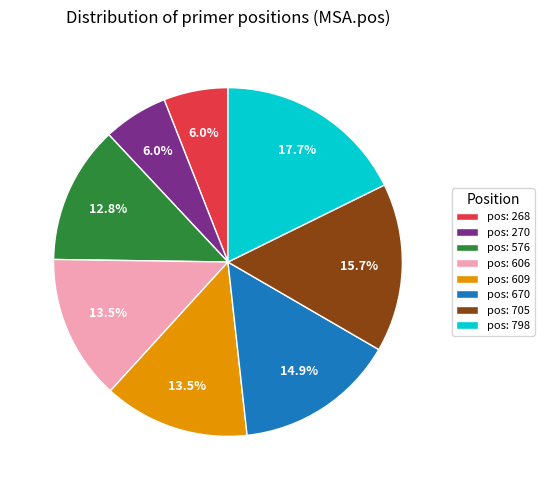

Approximately how many times larger is the value at pos: 606 compared to pos: 270?

2.2